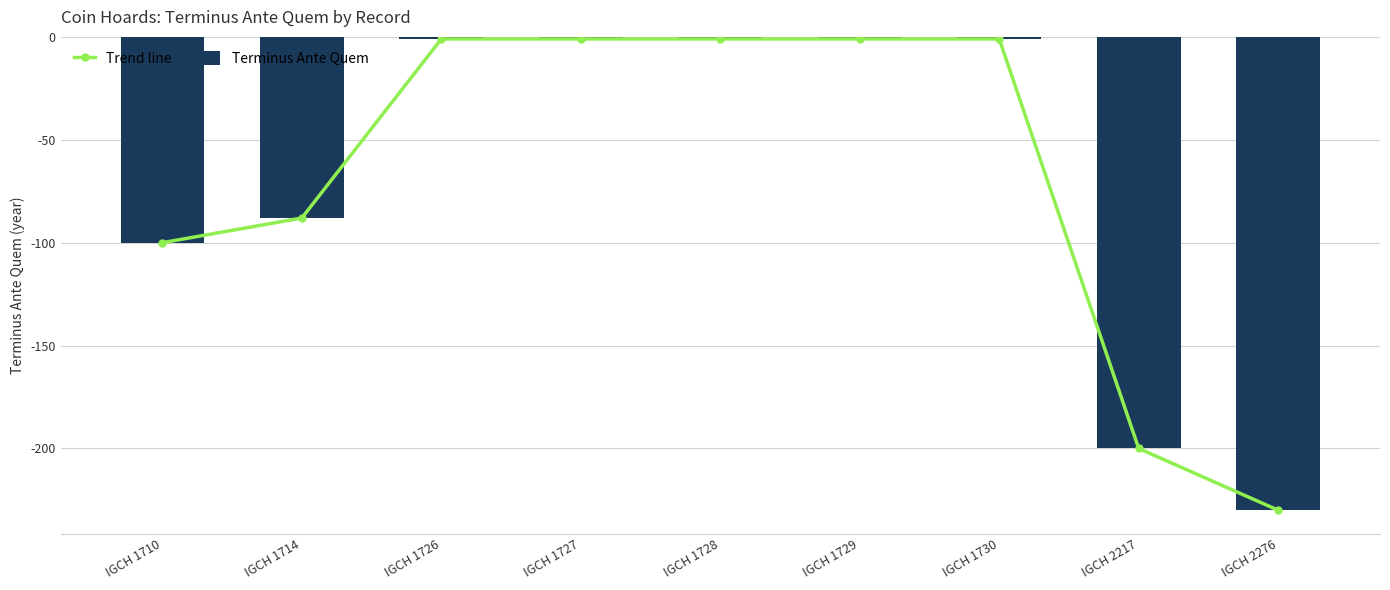

At IGCH 1714, list the series in order from smallest to largest.

Trend line, Terminus Ante Quem